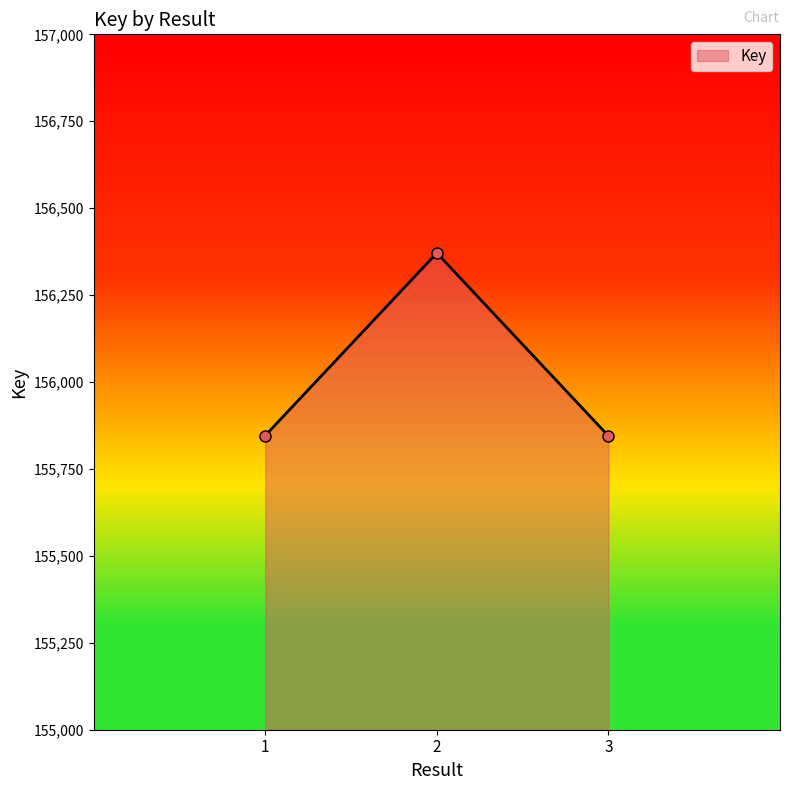

How many lines are shown in the chart?

1